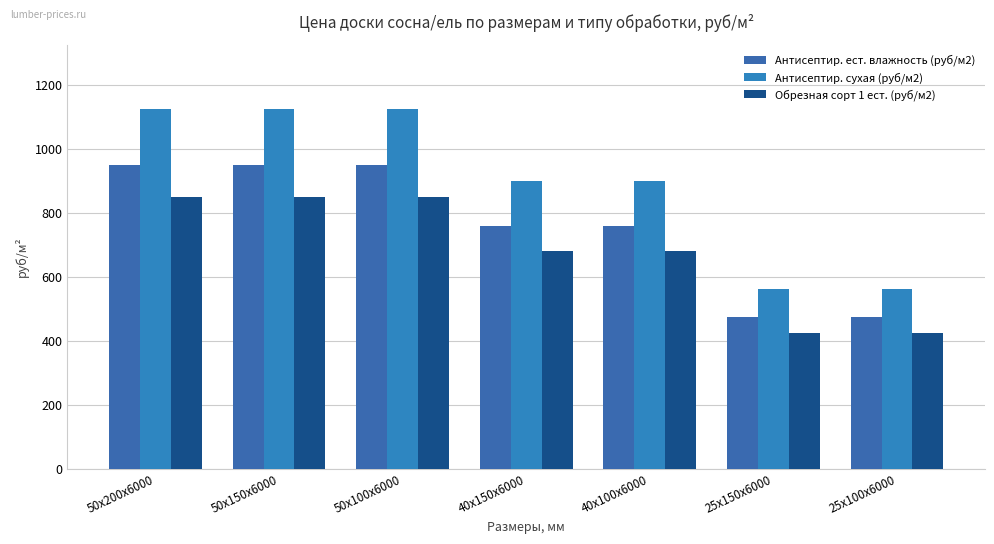

At how many categories does at least one series exceed 612?

5